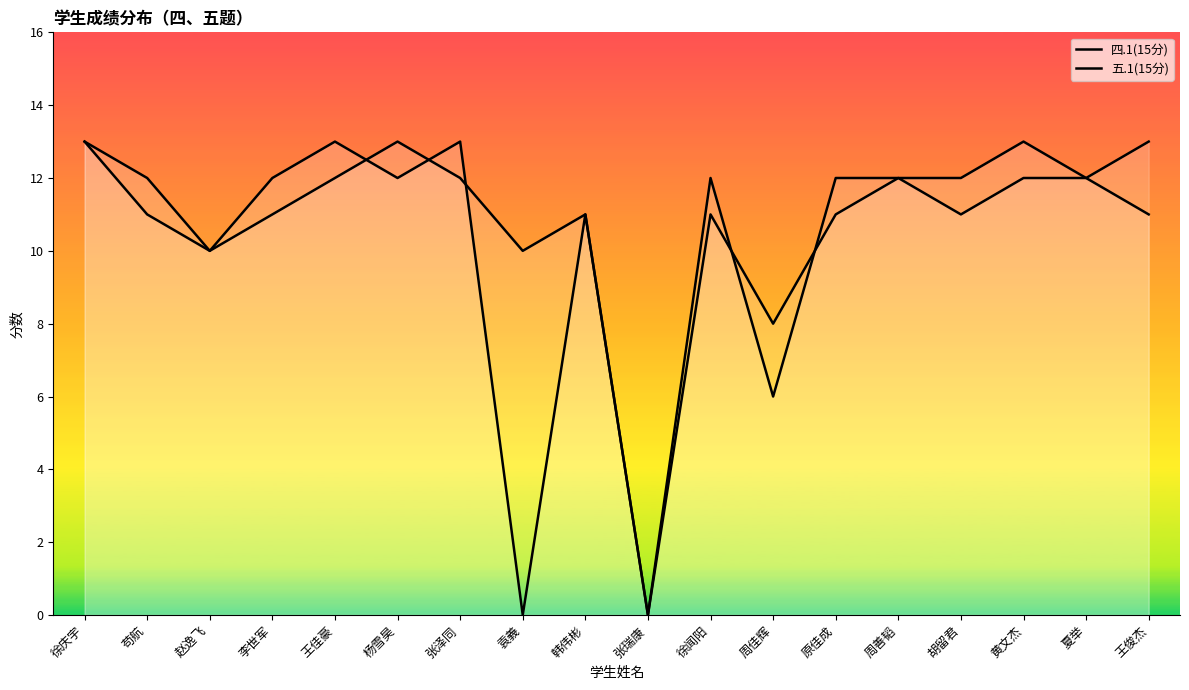

How many interior local valleys does the 五.1(15分) series have?

5